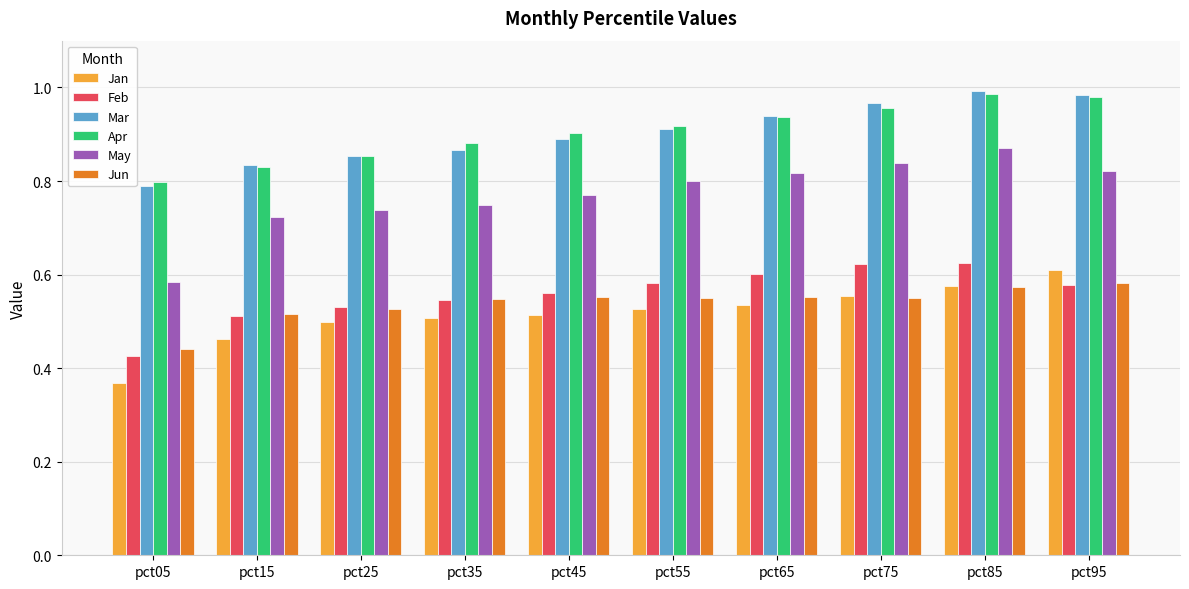

What is the total value across all series at pct25?

4.0